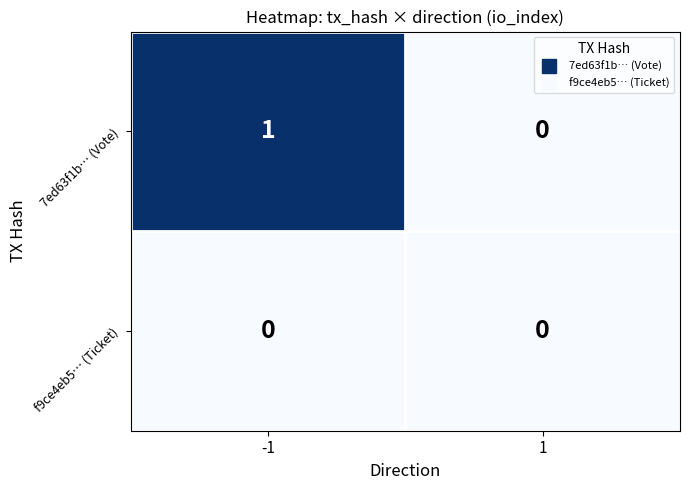

Which label corresponds to the largest value in the chart?

-1